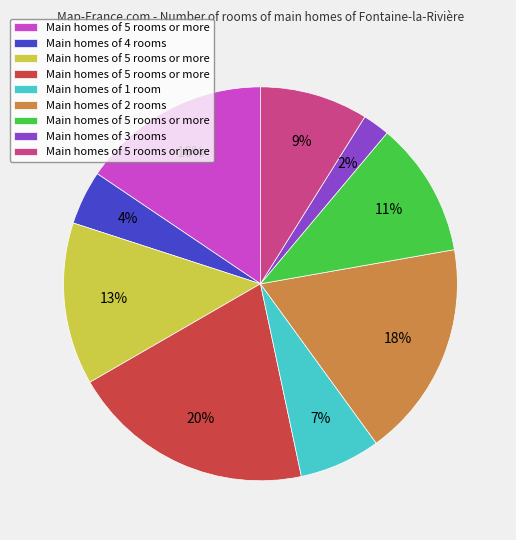

To the nearest percent, what is the average slice percentage?

11%